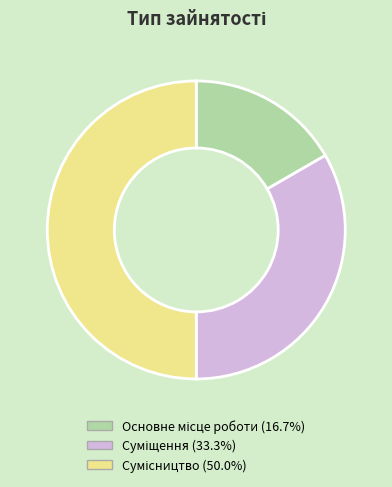

Does any single category account for the majority?

No